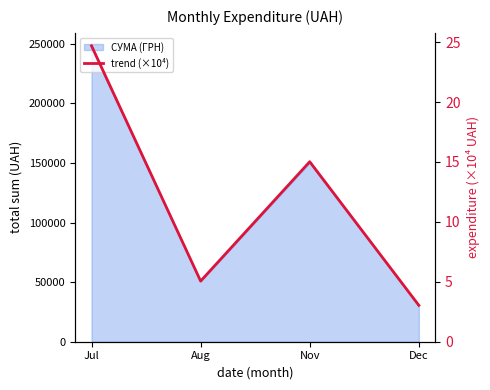

What position from the left is Aug?

2